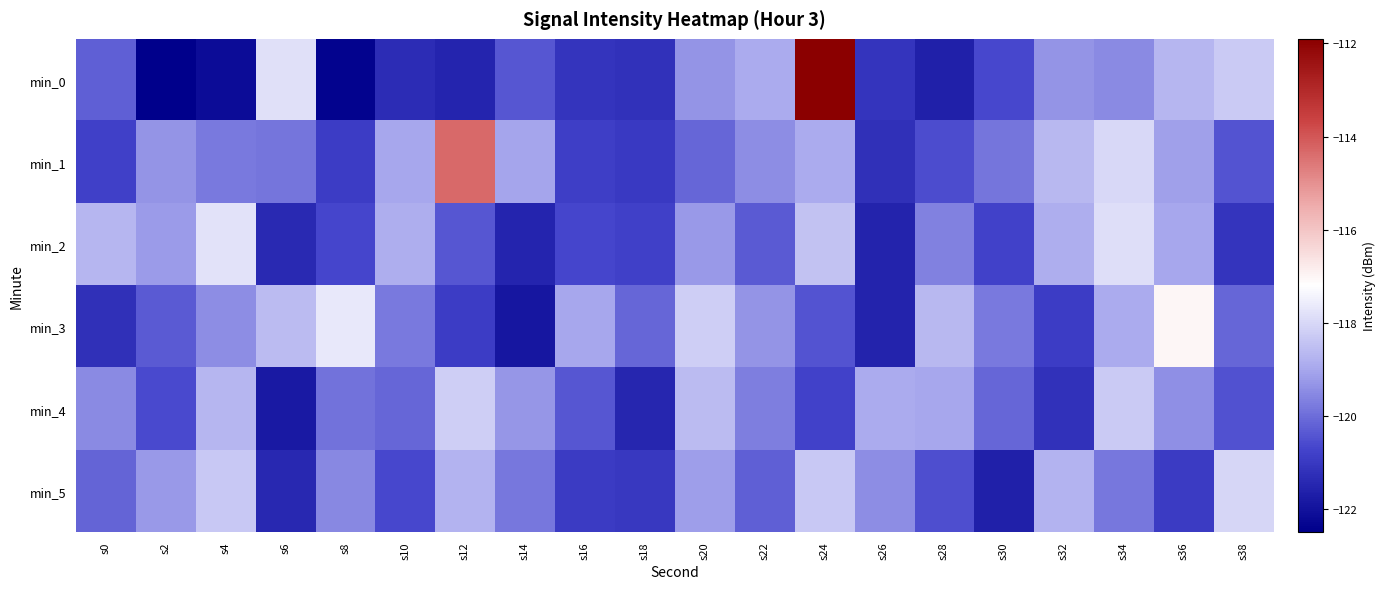

Which has a higher value, s22 or s20?

s22